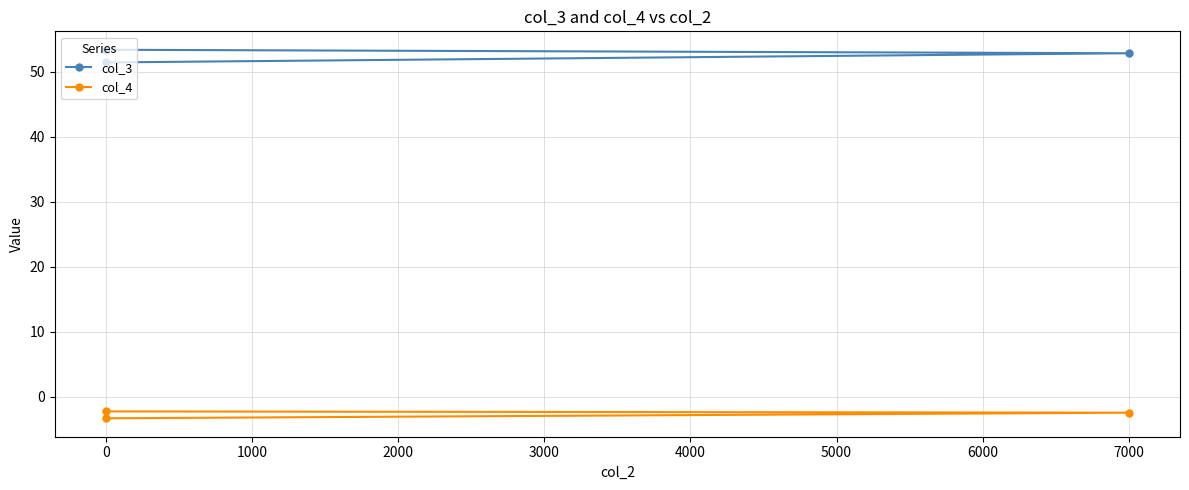

What is the spread (max minus min) of values at 7000?

55.3